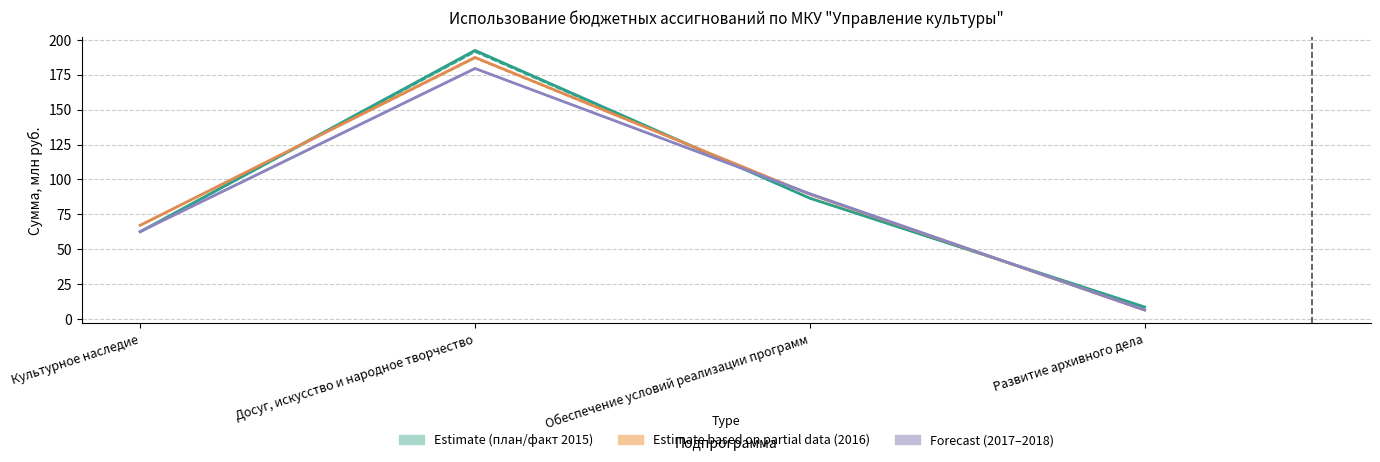

What is the label of the 2nd point from the left?

Досуг, искусство и народное творчество